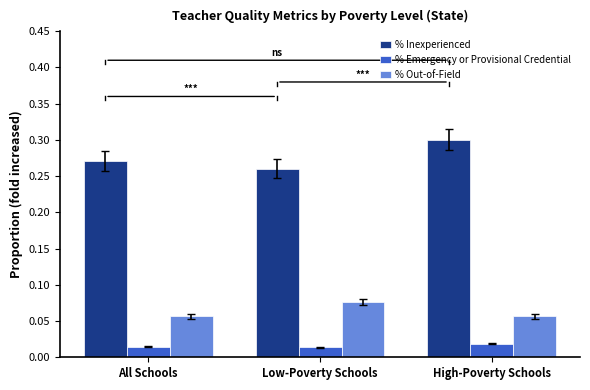

How many bars are there in total?

9